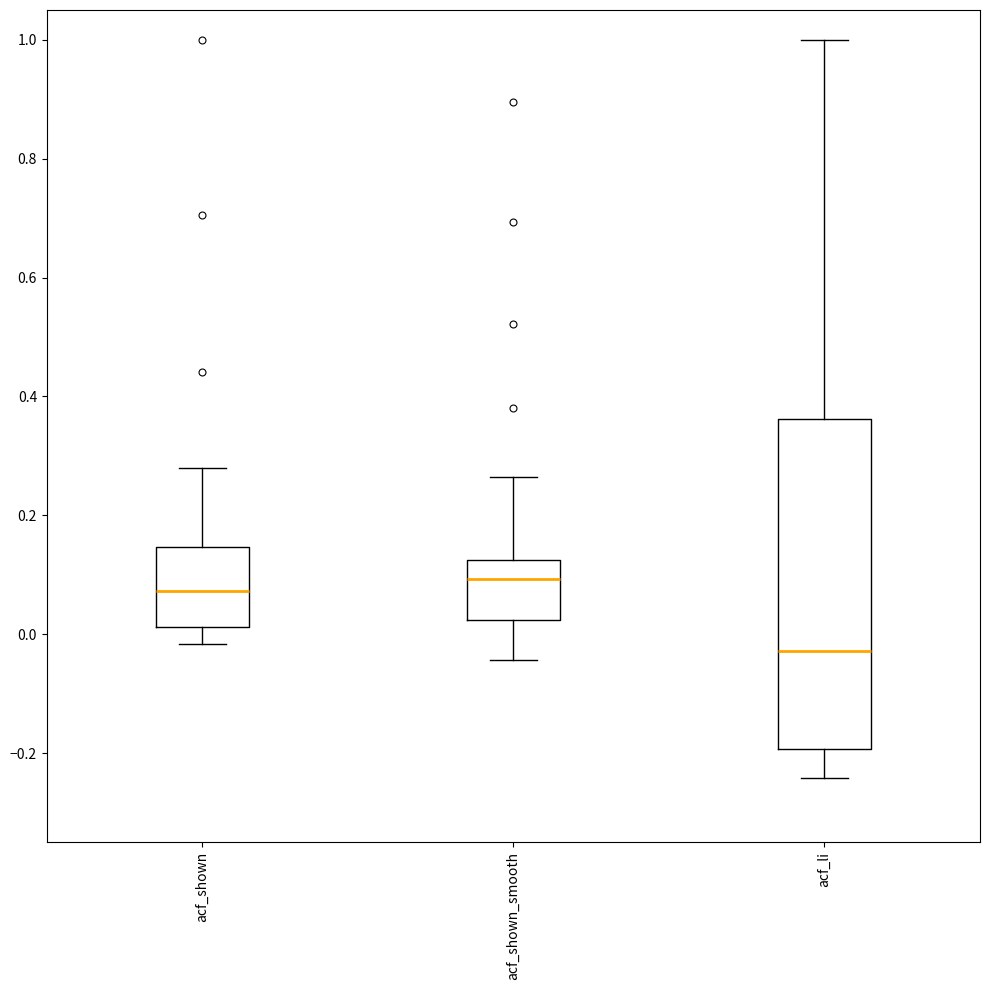

Reading left to right, transcribe this box plot: for each box, give where its median line is, the range the box spans, and where its two whiskers end, as read against the y-axis. The values are not printed on the chart, so give them approximately, as read against the axis.

acf_shown: median 0.08, box 0.02 to 0.14, whiskers -0.02 to 0.28
acf_shown_smooth: median 0.10, box 0.02 to 0.12, whiskers -0.04 to 0.26
acf_li: median -0.02, box -0.20 to 0.36, whiskers -0.24 to 1.00